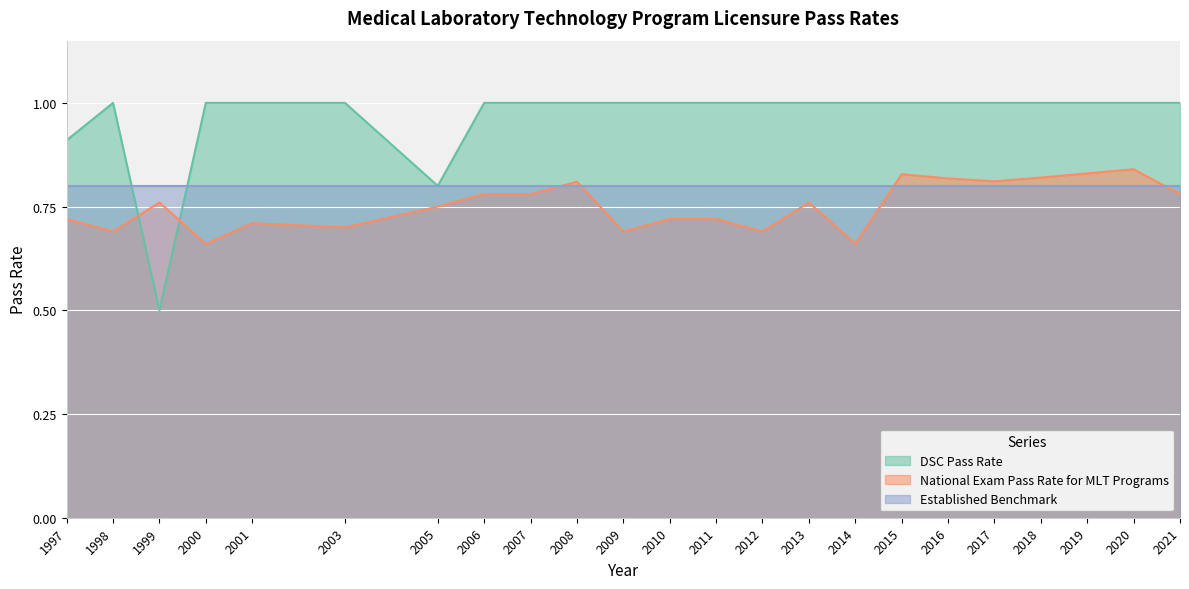

At which category does National Exam Pass Rate for MLT Programs reach its first local valley?

1998